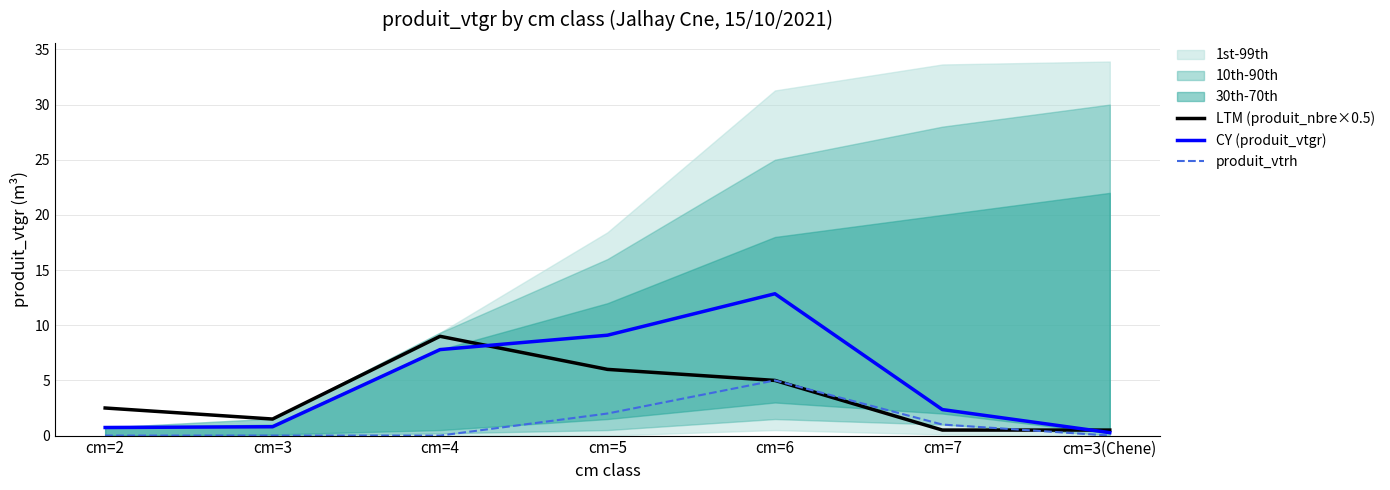

What is the sum of all LTM (produit_nbre×0.5) values?

25.0